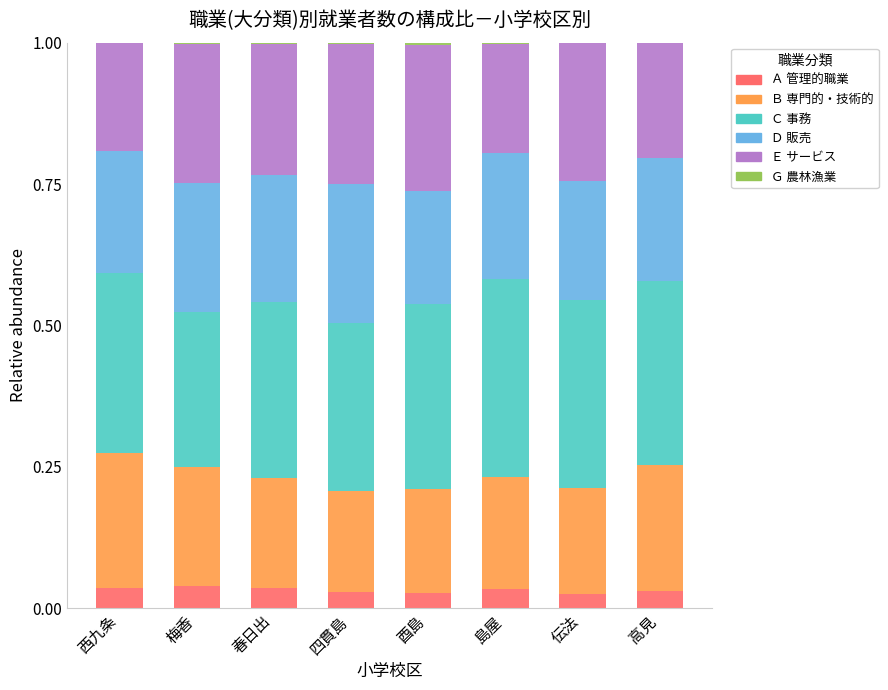

The Ａ 管理的職業 series shows 0.0 at 四貫島. True or false?

True